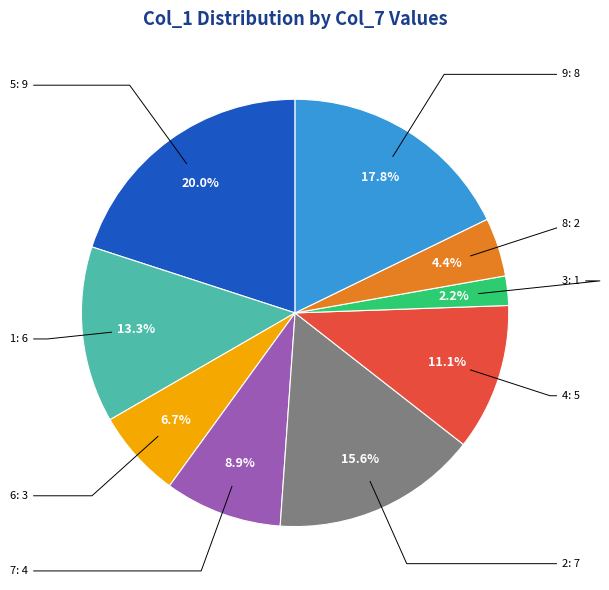

Is there a majority slice in this chart?

No